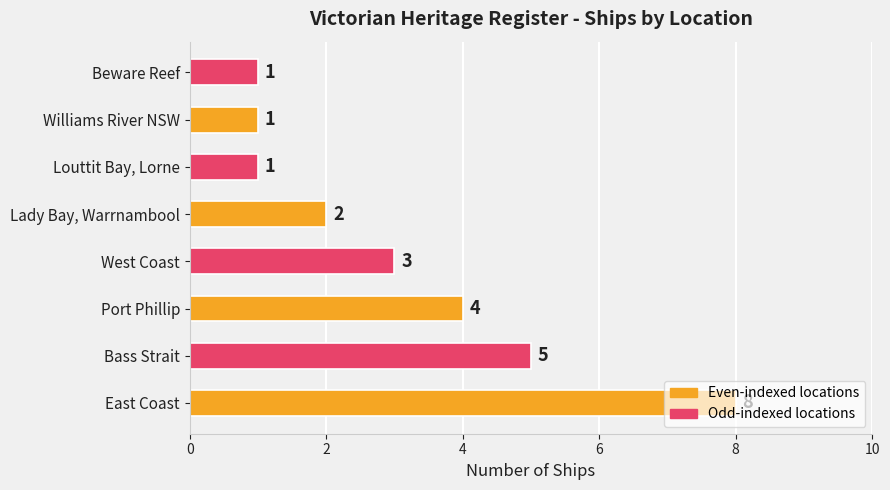

Between Lady Bay, Warrnambool and Bass Strait, which is larger?

Bass Strait